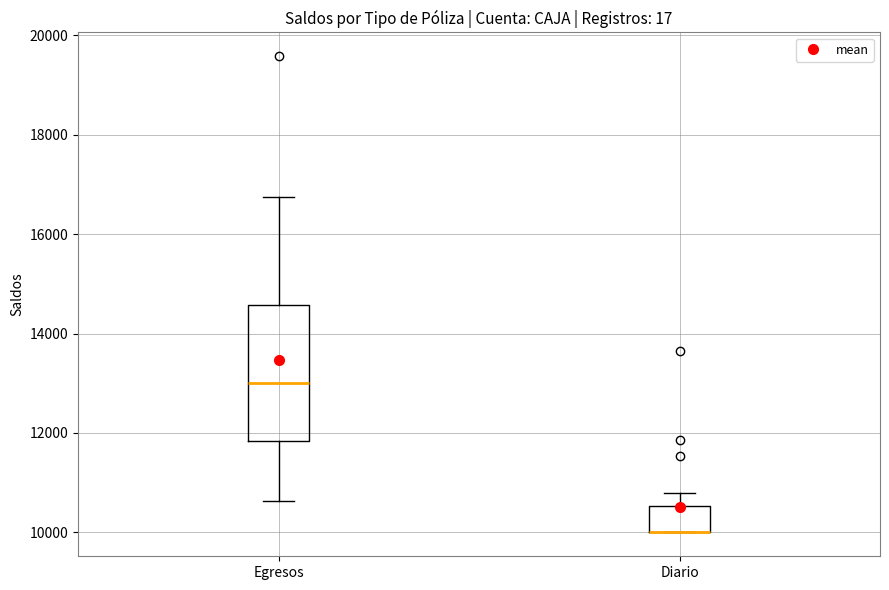

Reading left to right, read every box against the y-axis: the position of its median line, the range the box covers, and the ends of its whiskers. The values are not printed on the chart, so give them approximately, as read against the axis.

Egresos: median 13000, box 11800 to 14600, whiskers 10600 to 16800
Diario: median 10000 (drawn on the box's lower edge), box 10000 to 10600, whiskers 10000 to 10800